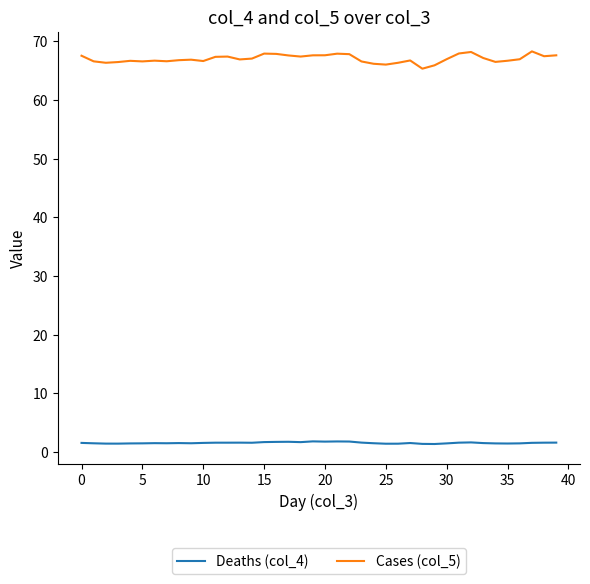

Which series has the widest spread of values?

Cases (col_5)